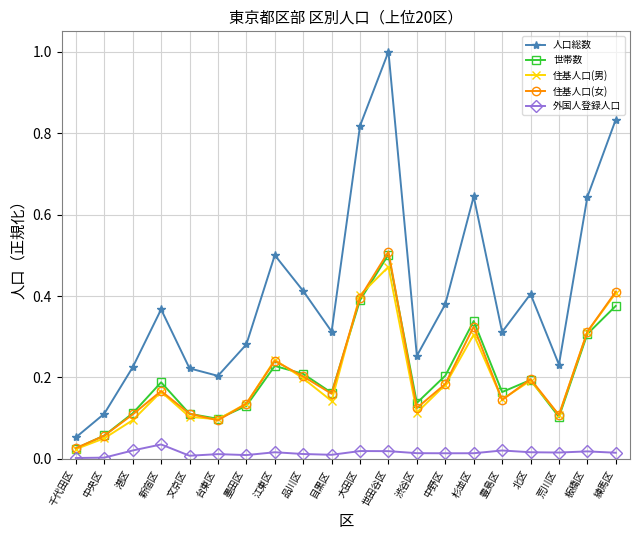

How many times do 住基人口(女) and 住基人口(男) cross each other?

8